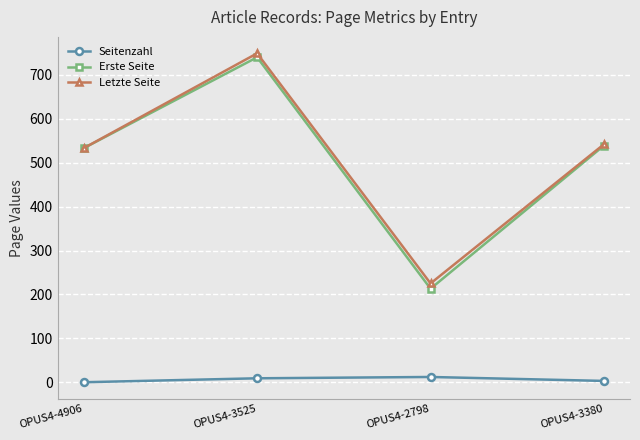

What are all the series names shown in the legend?

Seitenzahl, Erste Seite, Letzte Seite